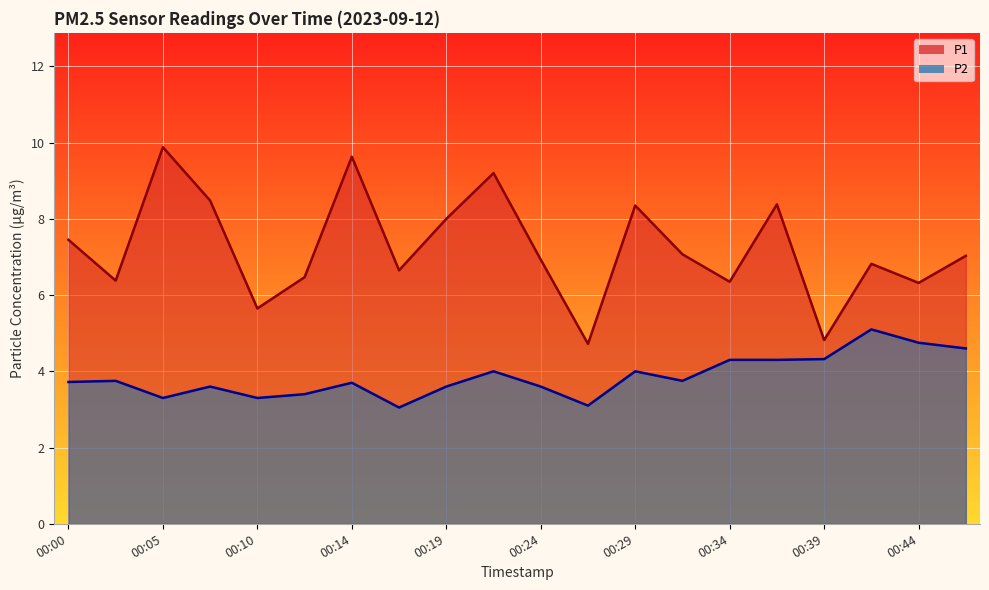

What is the sum of all P1 values?

144.6